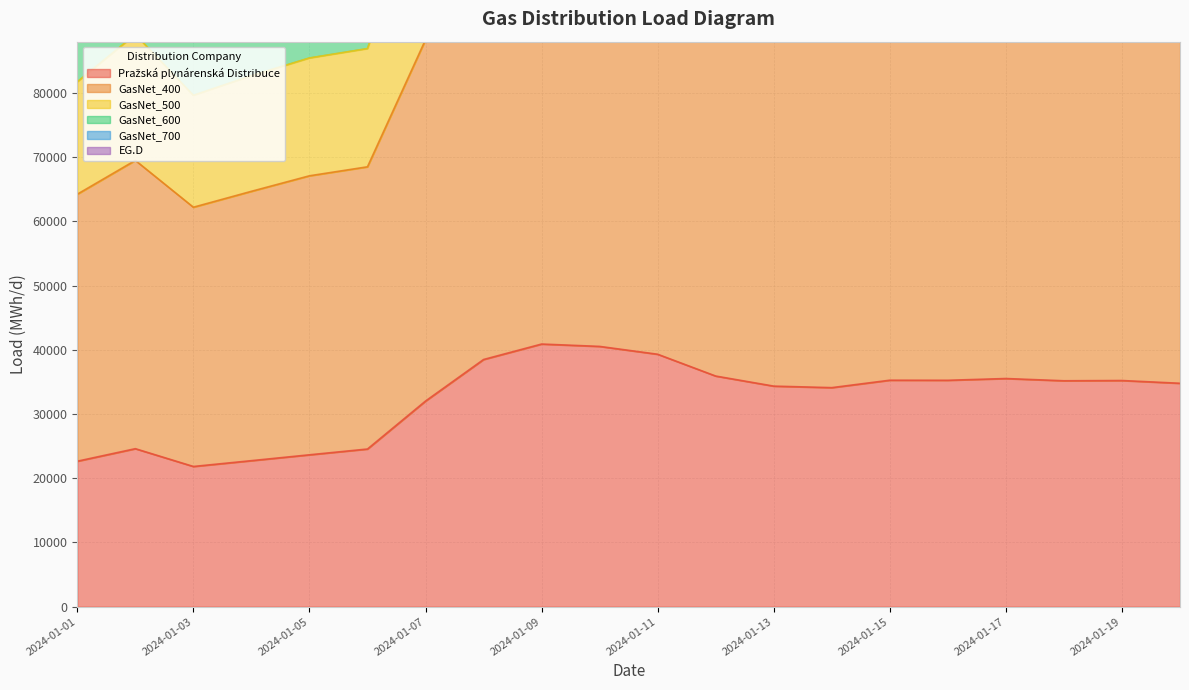

At how many categories does at least one series exceed 165950?

14